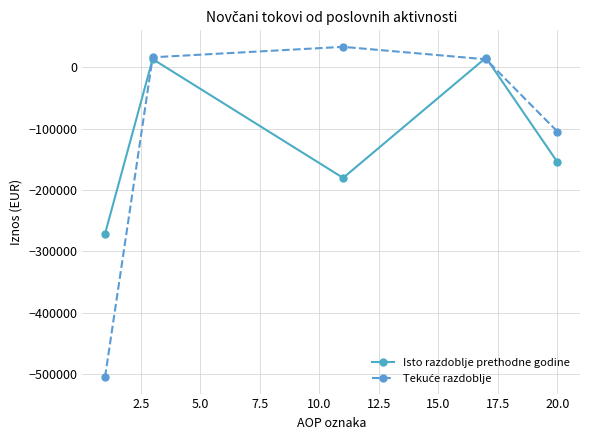

How many interior local peaks does the Isto razdoblje prethodne godine series have?

2